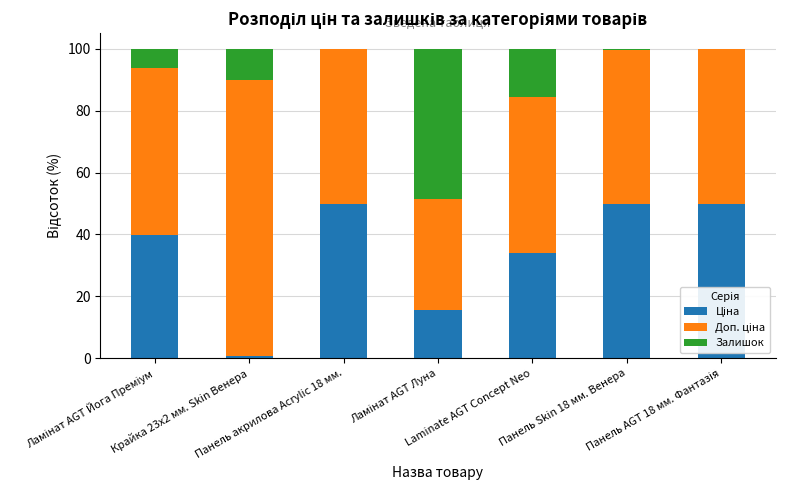

True or false: Доп. ціна has a value of 49.9 at Панель AGT 18 мм. Фантазія.

True